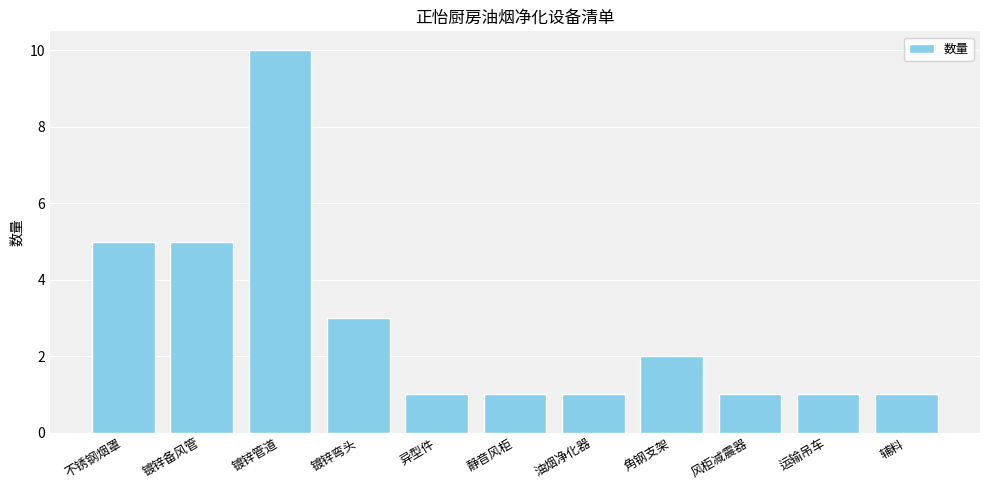

What is the minimum value shown in the chart?

1